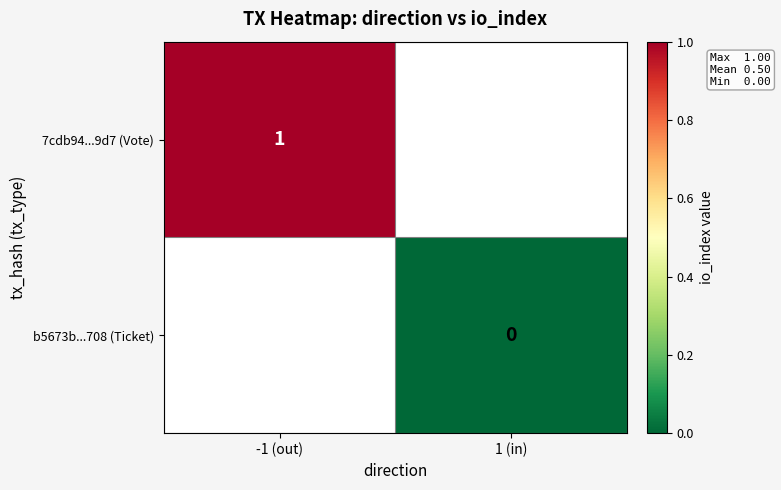

Count the number of categories in the chart.

2